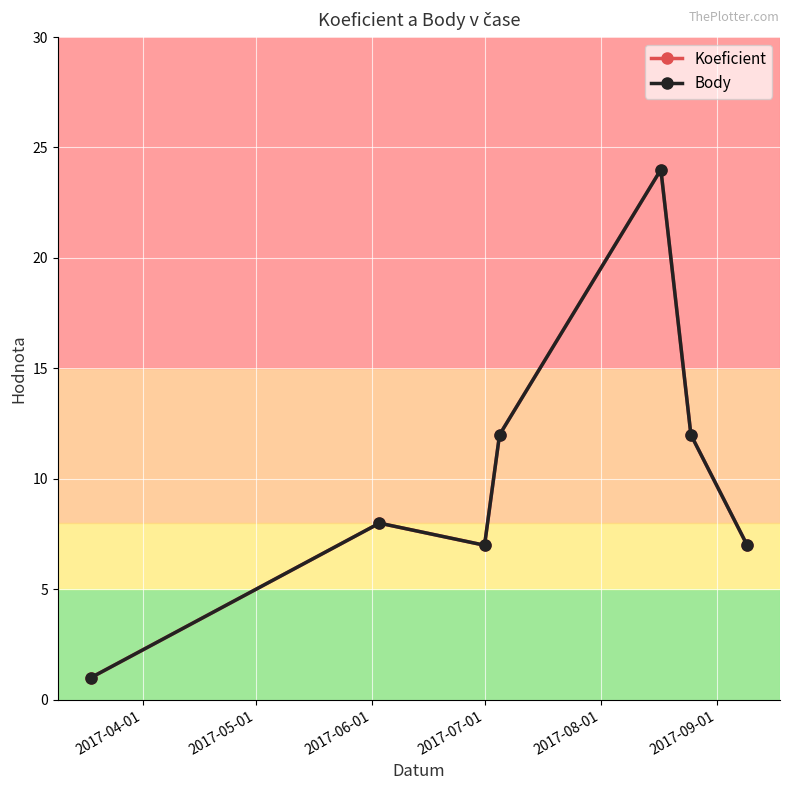

How many interior local valleys does the Body series have?

1